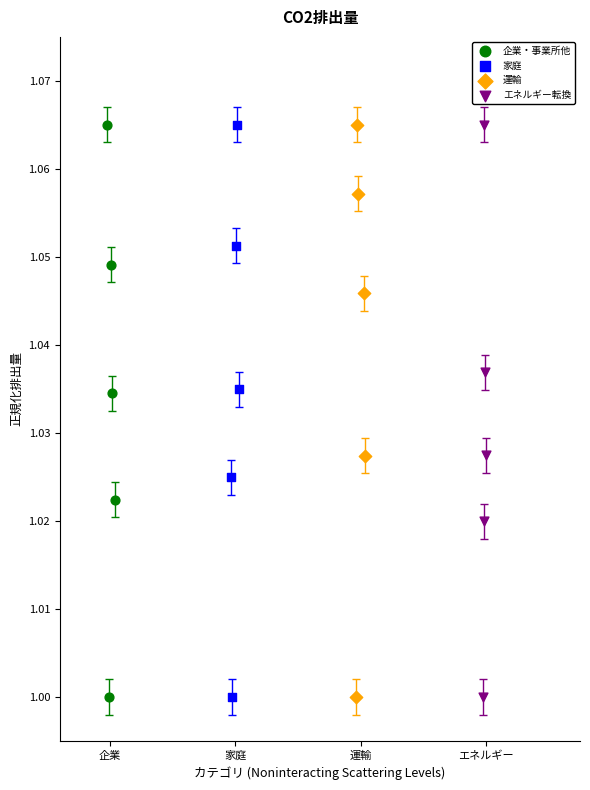

What are all the series names shown in the legend?

企業・事業所他, 家庭, 運輸, エネルギー転換